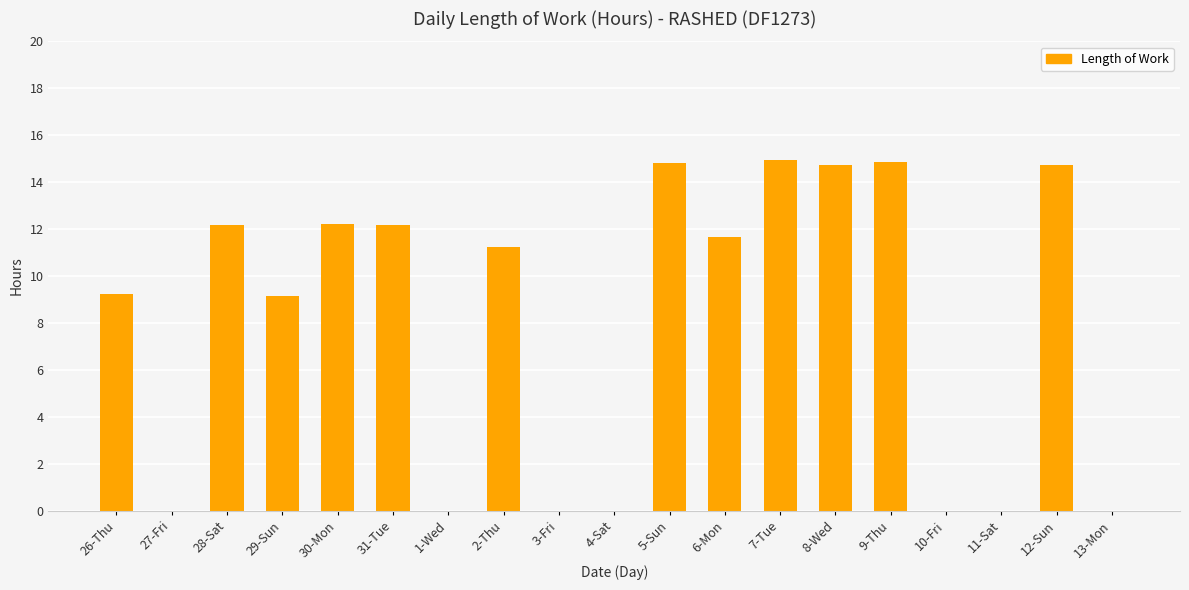

At which label does the data first exceed 11?

28-Sat